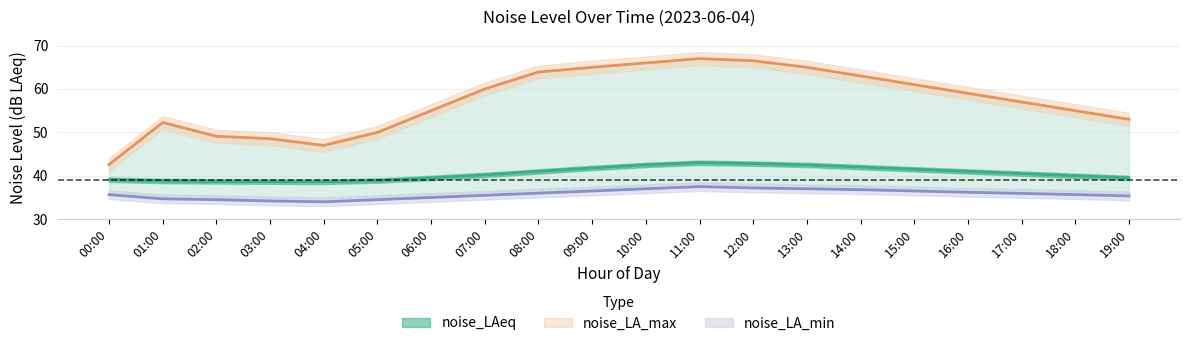

At which label does noise_LA_min first exceed 35?

00:00